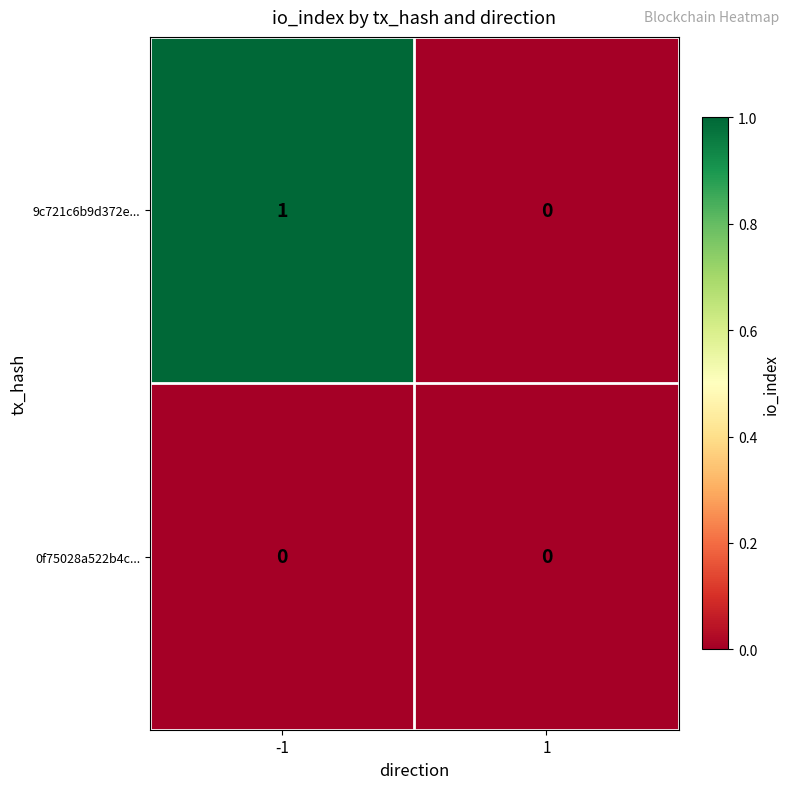

Reading left to right, what are all the values shown in this chart?

9c721c6b9d372e...: 1	0
0f75028a522b4c...: 0	0